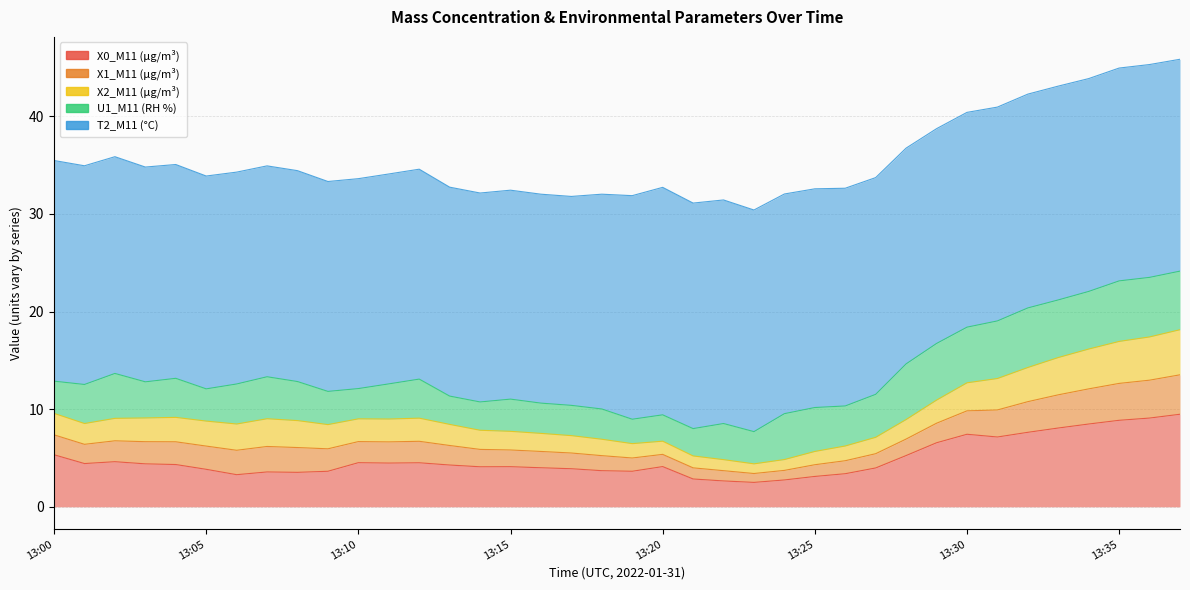

What value does the X1_M11 (μg/m³) series have at 13:05?

2.4